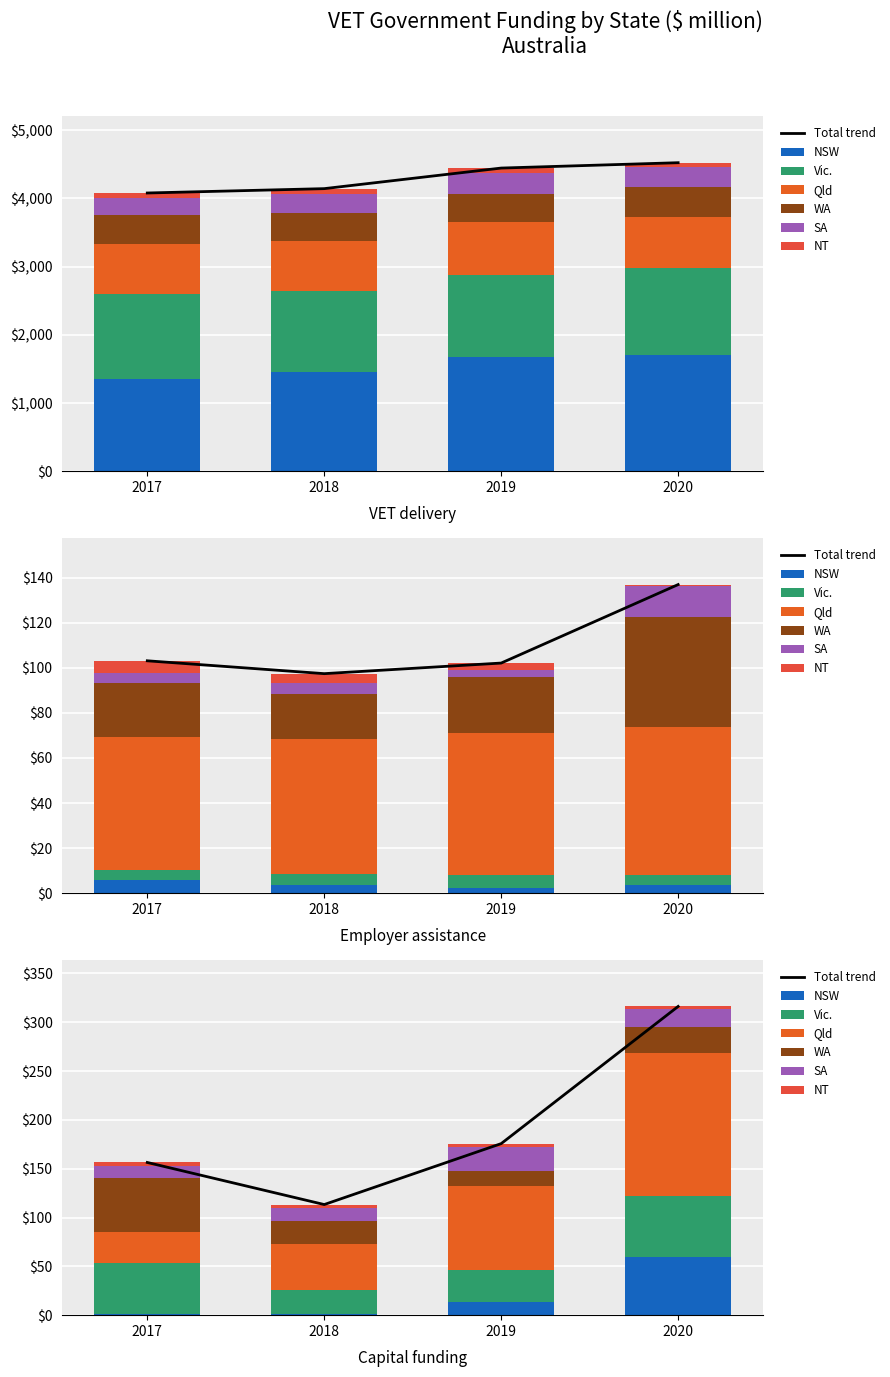

Is the value of NSW at 2019 greater than the value of Qld at 2018?

Yes